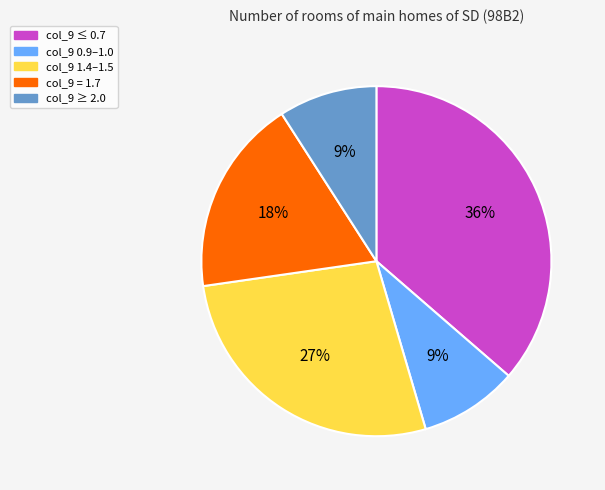

Does col_9 0.9–1.0 represent more than half of the total?

No